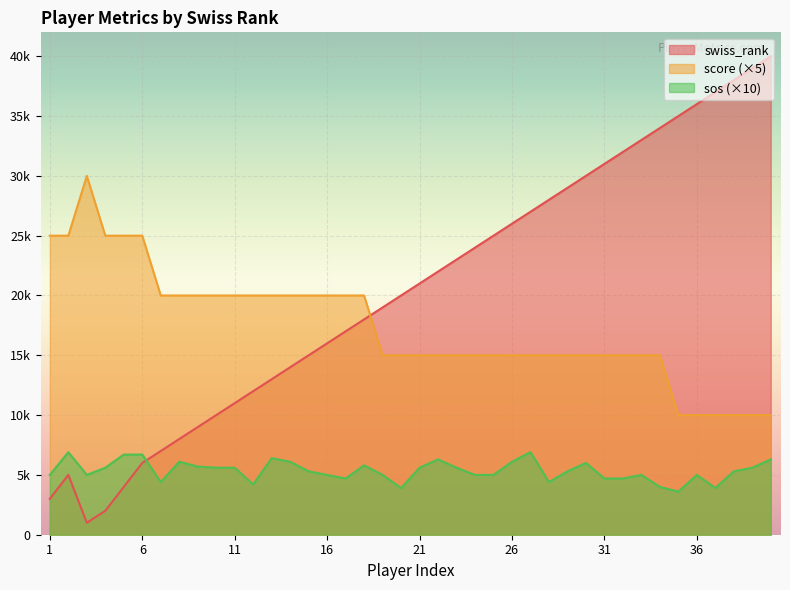

Reading right to left, what are all the values shown in this chart?

score: 10.0	10.0	10.0	10.0	10.0	10.0	15.0	15.0	15.0	15.0	15.0	15.0	15.0	15.0	15.0	15.0	15.0	15.0	15.0	15.0	15.0	15.0	20.0	20.0	20.0	20.0	20.0	20.0	20.0	20.0	20.0	20.0	20.0	20.0	25.0	25.0	25.0	30.0	25.0	25.0
sos: 6.3	5.6	5.3	3.9	5.0	3.6	4.0	5.0	4.7	4.7	6.0	5.3	4.4	6.9	6.1	5.0	5.0	5.6	6.3	5.6	3.9	5.0	5.8	4.7	5.0	5.3	6.1	6.4	4.2	5.6	5.6	5.7	6.1	4.4	6.7	6.7	5.6	5.0	6.9	5.0
swiss_rank: 40.0	39.0	38.0	37.0	36.0	35.0	34.0	33.0	32.0	31.0	30.0	29.0	28.0	27.0	26.0	25.0	24.0	23.0	22.0	21.0	20.0	19.0	18.0	17.0	16.0	15.0	14.0	13.0	12.0	11.0	10.0	9.0	8.0	7.0	6.0	4.0	2.0	1.0	5.0	3.0